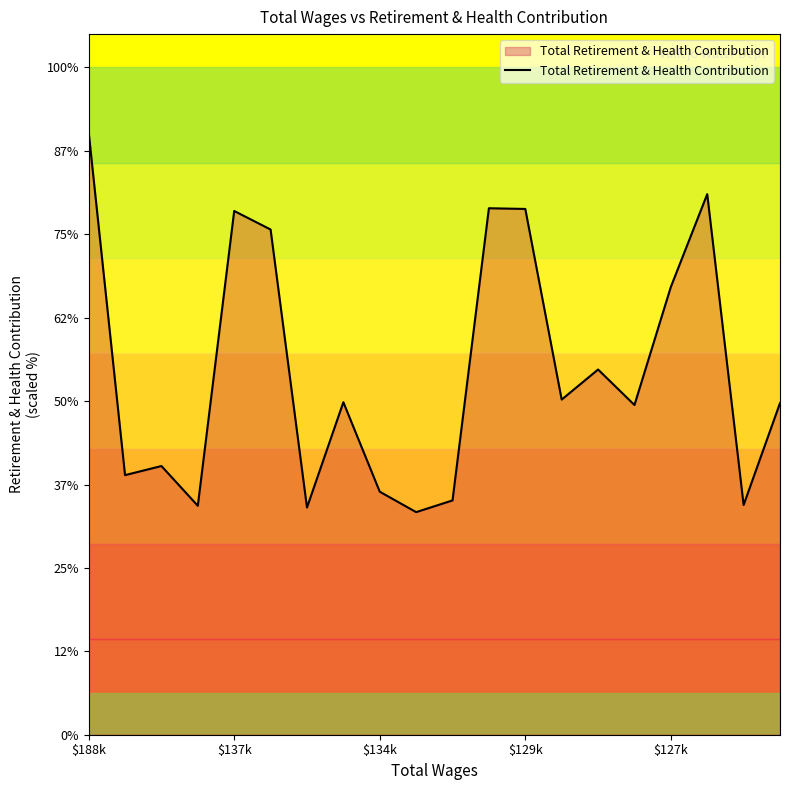

Is this an area chart (filled region under the line)?

Yes